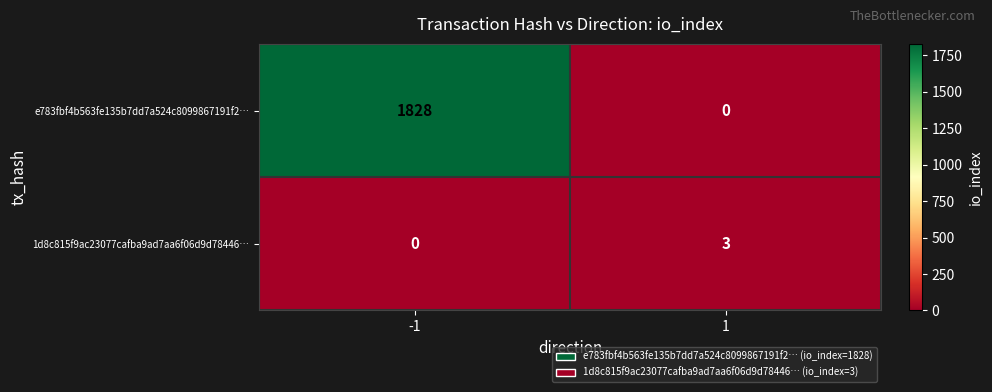

At which category is the sum across all series the highest?

-1